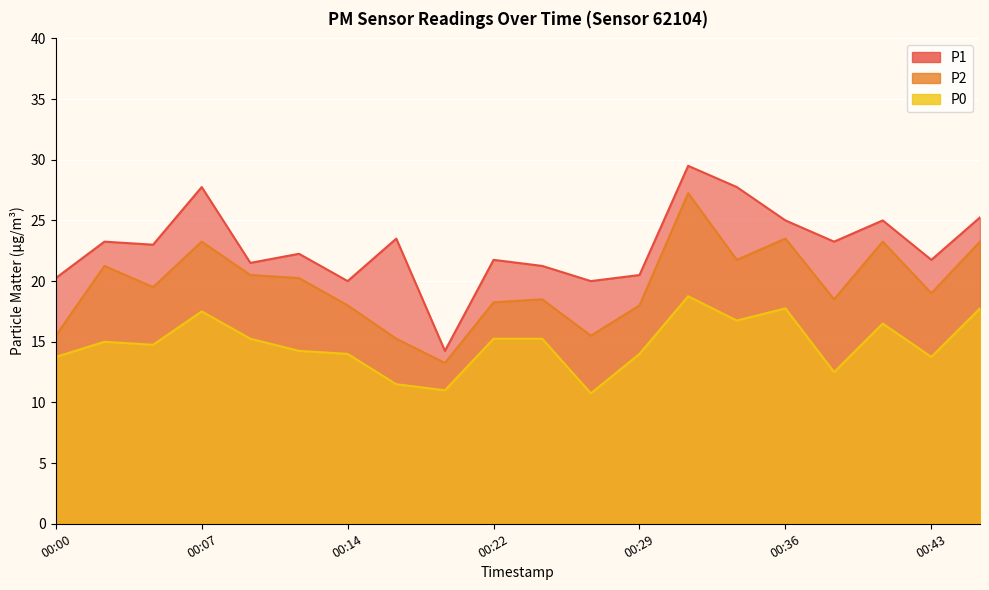

Does the chart display data point markers on the line(s)?

No